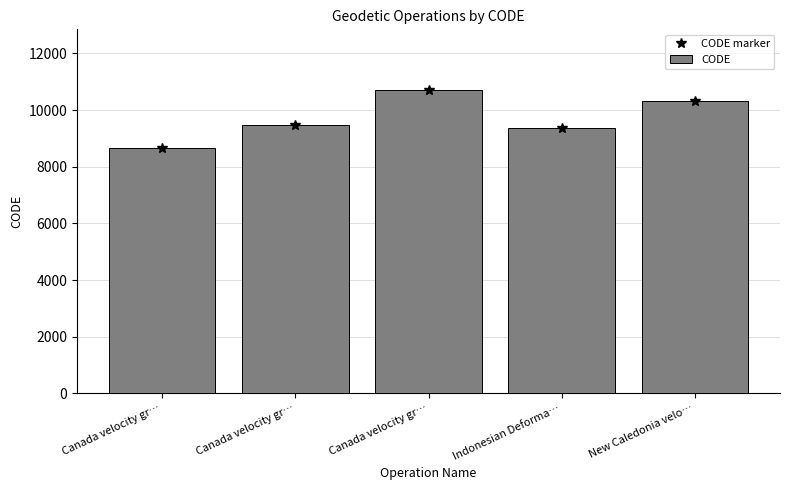

What is the average value of the CODE marker series?

9713